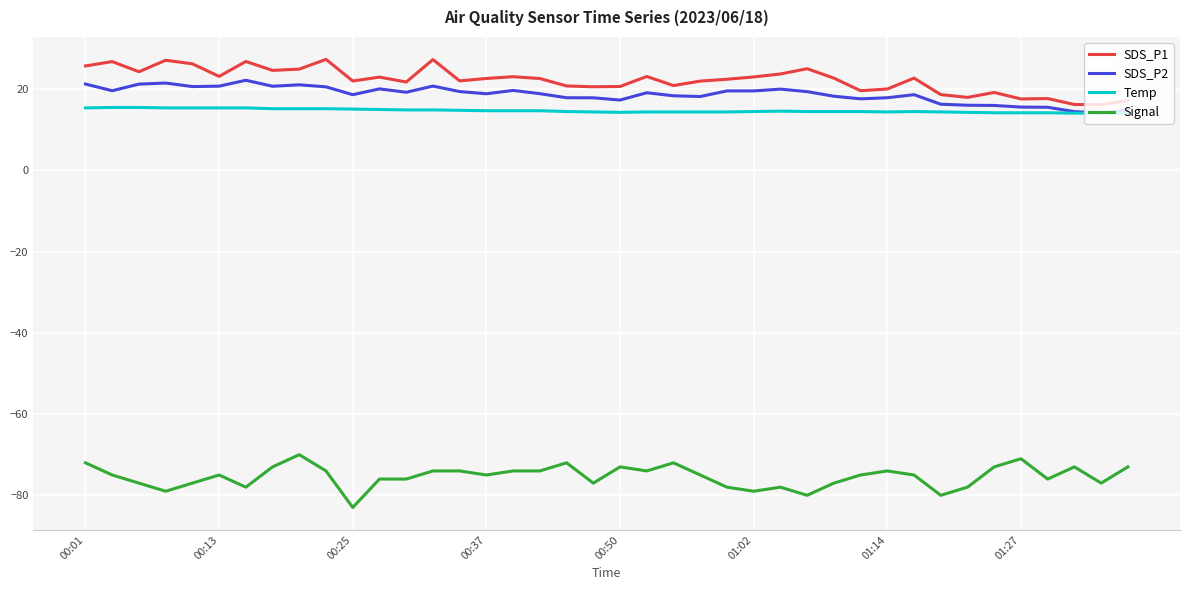

What is the greatest value displayed?

27.4